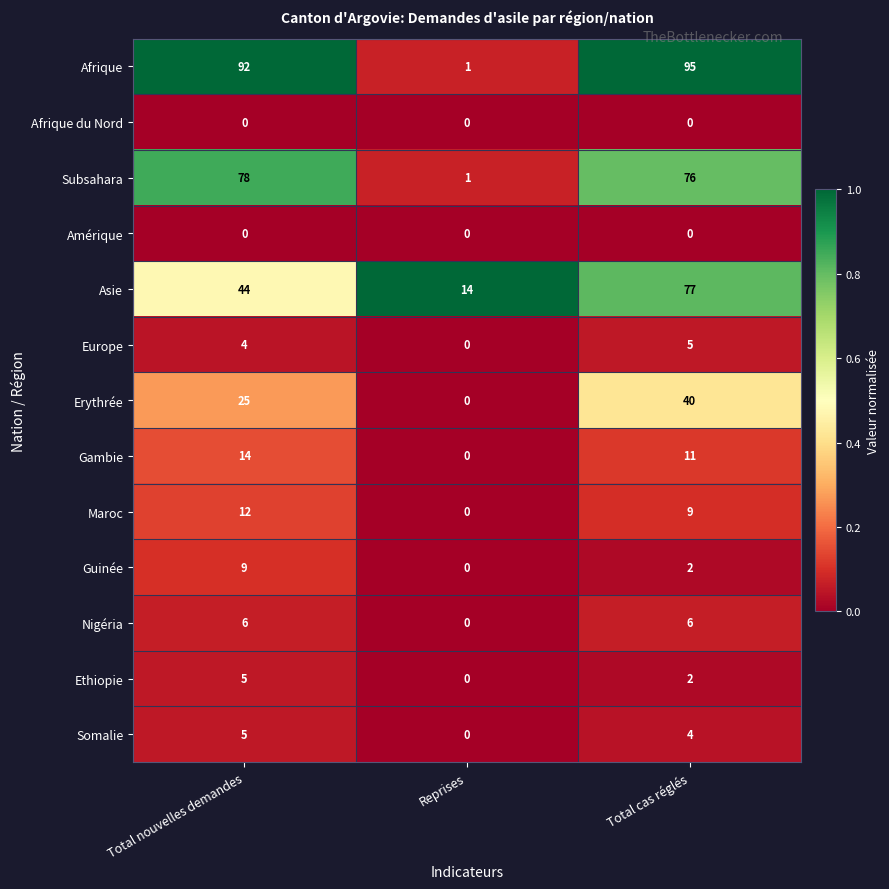

Where does the Somalie series first go above 4?

Total nouvelles demandes